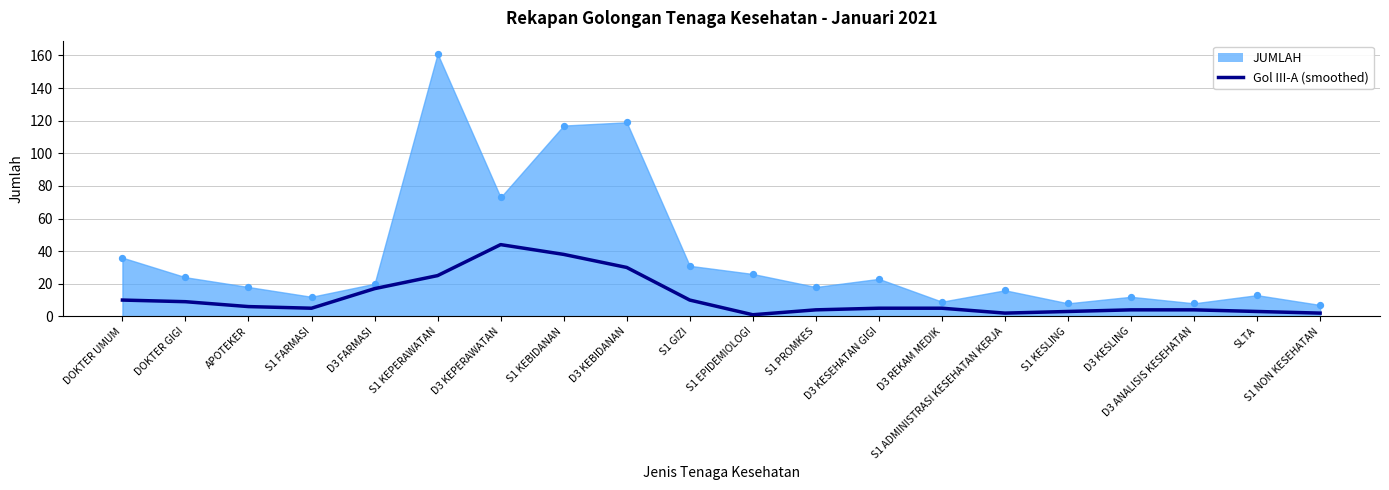

What is the change in value from S1 FARMASI to S1 NON KESEHATAN?

-3